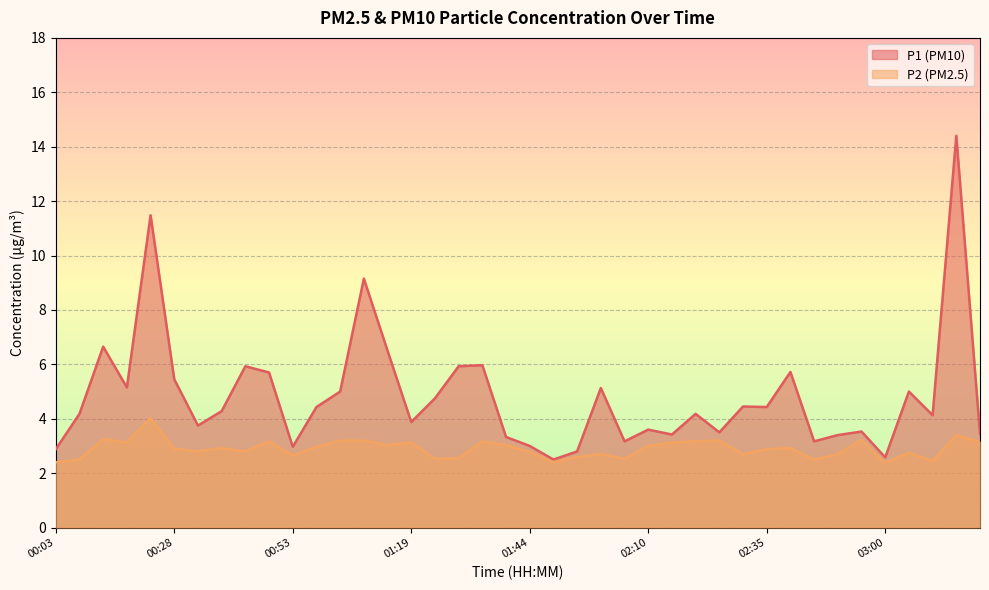

What is the difference between the maximum and minimum values in the P1 series?

11.9